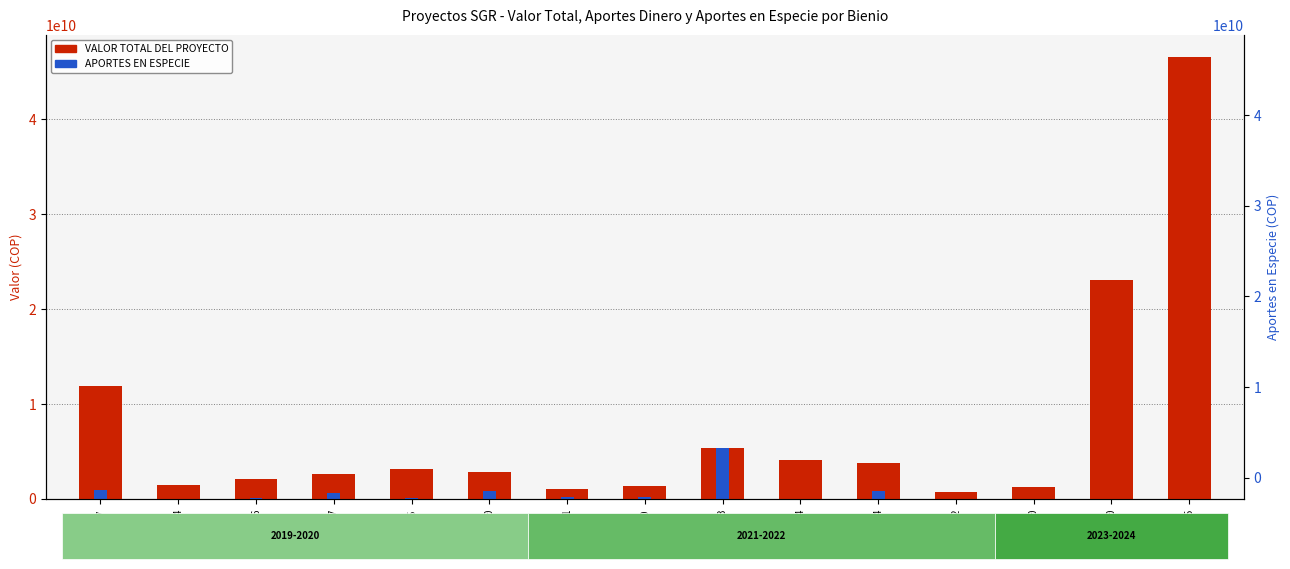

What is the value of the APORTES DINERO bar at the 15th from the left?

46534514447.0